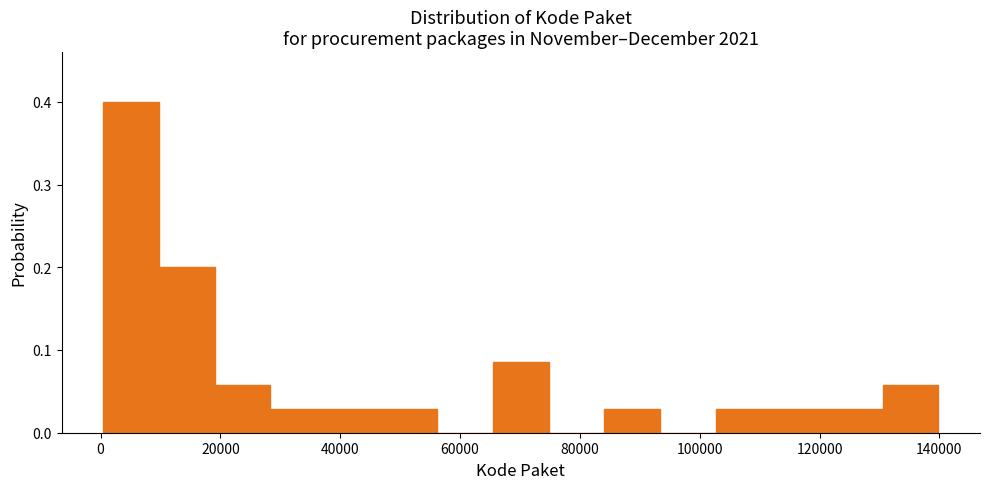

Reading left to right, transcribe this chart: for each bar, give the range it covers on the x-axis and its height. Neither the bar edges nor the heights are printed on the chart, so give them approximately, as read against the axes.

0 to 10000: 0.40
10000 to 20000: 0.20
20000 to 28000: 0.06
28000 to 38000: 0.03
38000 to 46000: 0.03
46000 to 56000: 0.03
56000 to 66000: 0
66000 to 74000: 0.09
74000 to 84000: 0
84000 to 94000: 0.03
94000 to 102000: 0
102000 to 112000: 0.03
112000 to 122000: 0.03
122000 to 130000: 0.03
130000 to 140000: 0.06